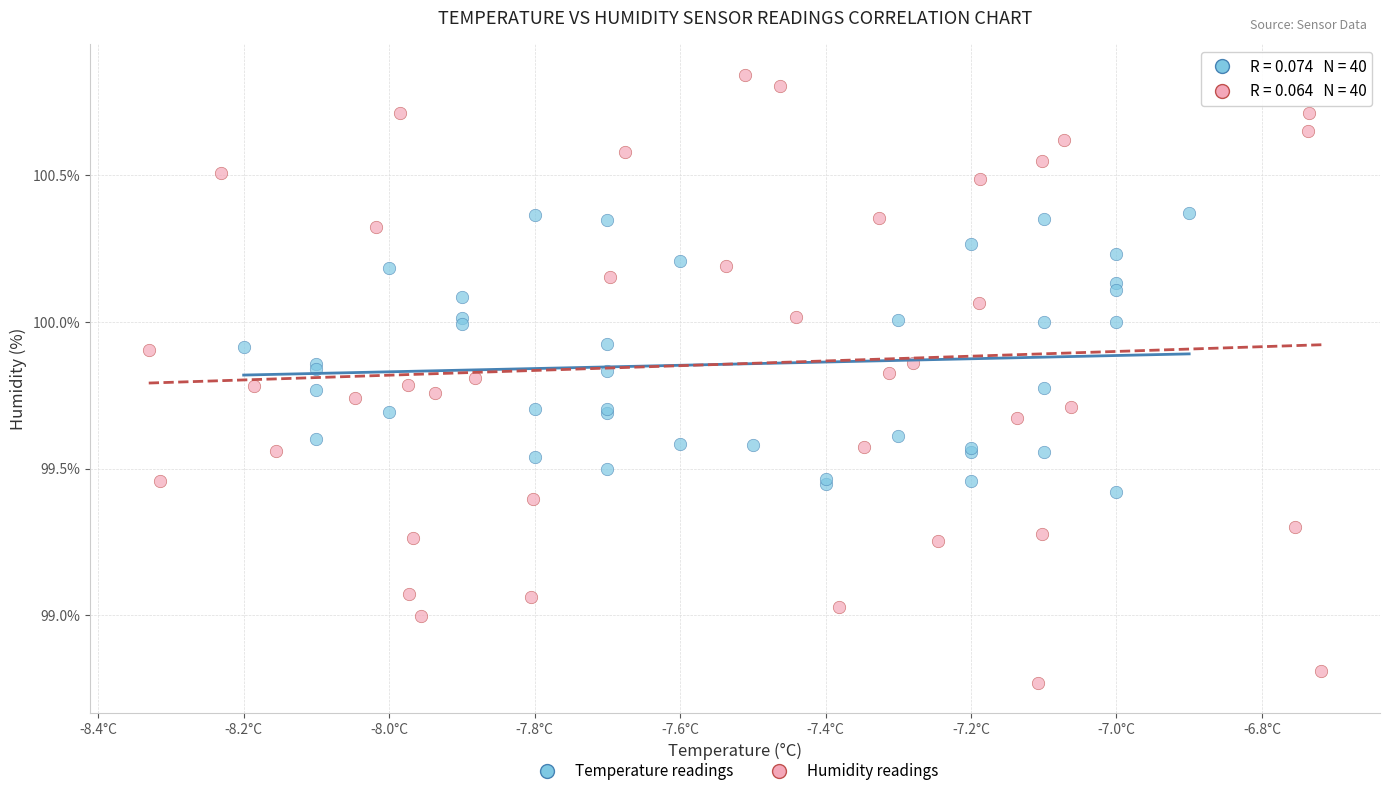

Which series contains the highest Y value?

Humidity readings